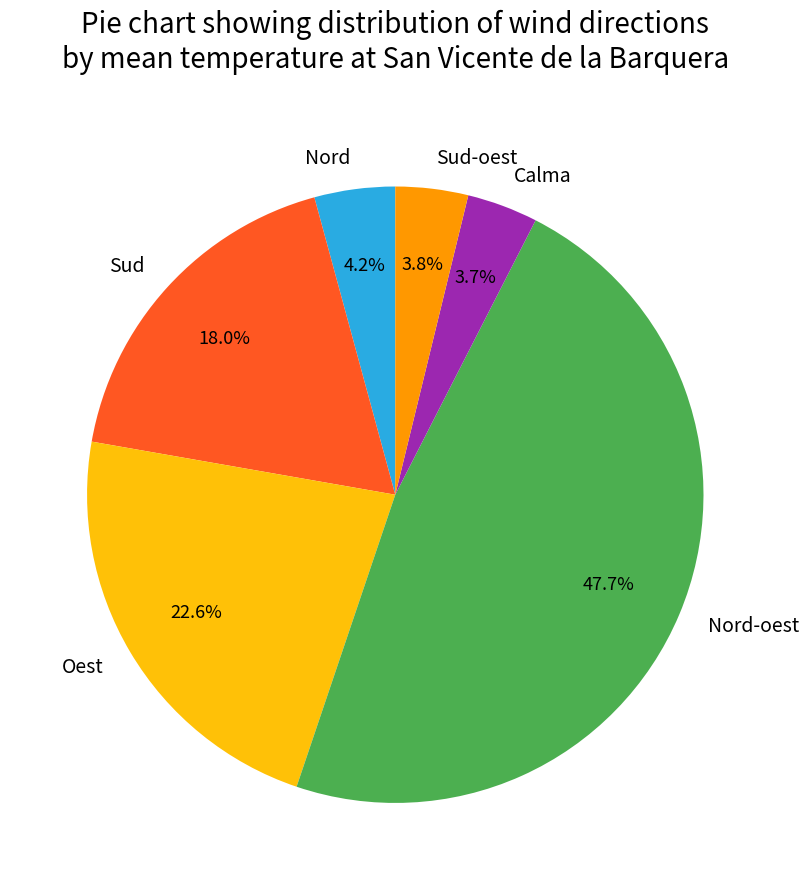

Which category has the biggest portion of the pie?

Nord-oest